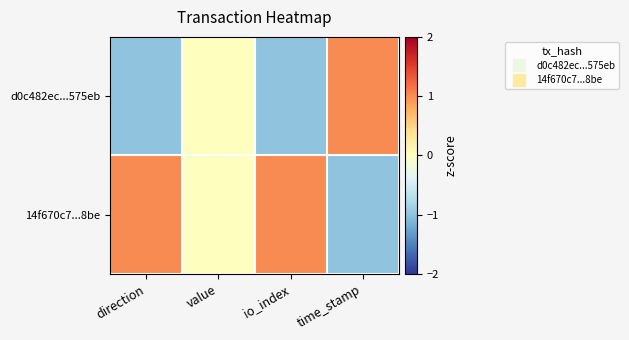

At how many categories does at least one series exceed 0?

3